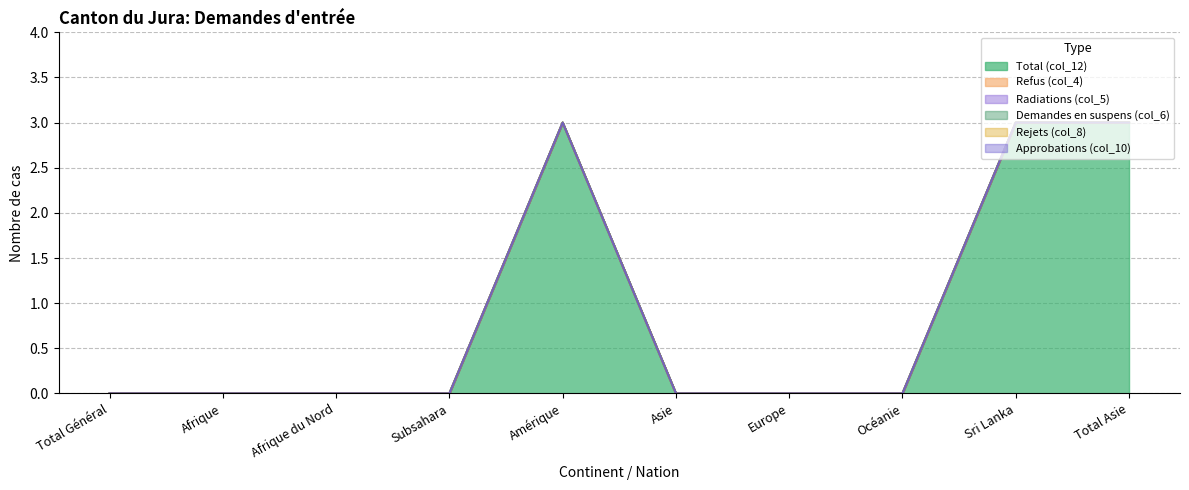

Is the value of Demandes en suspens (col_6) at Europe greater than the value of Total (col_12) at Afrique?

No